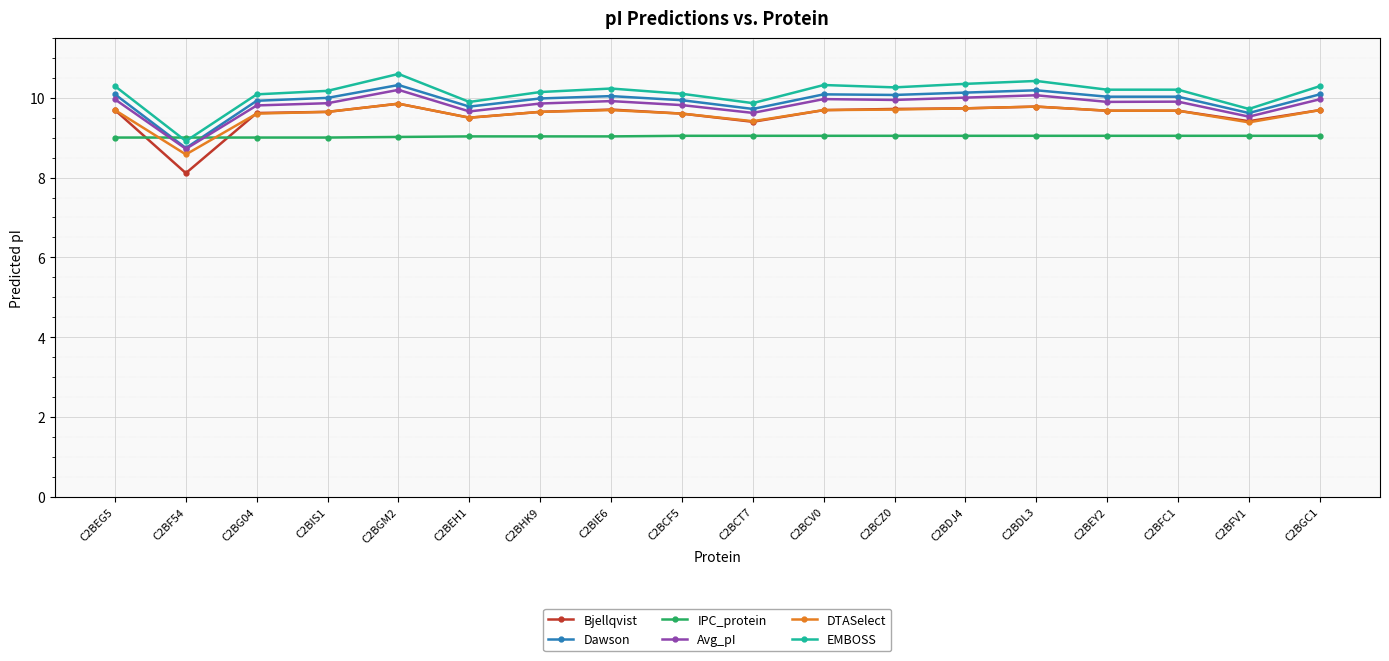

What is the minimum value shown in the chart?

8.1